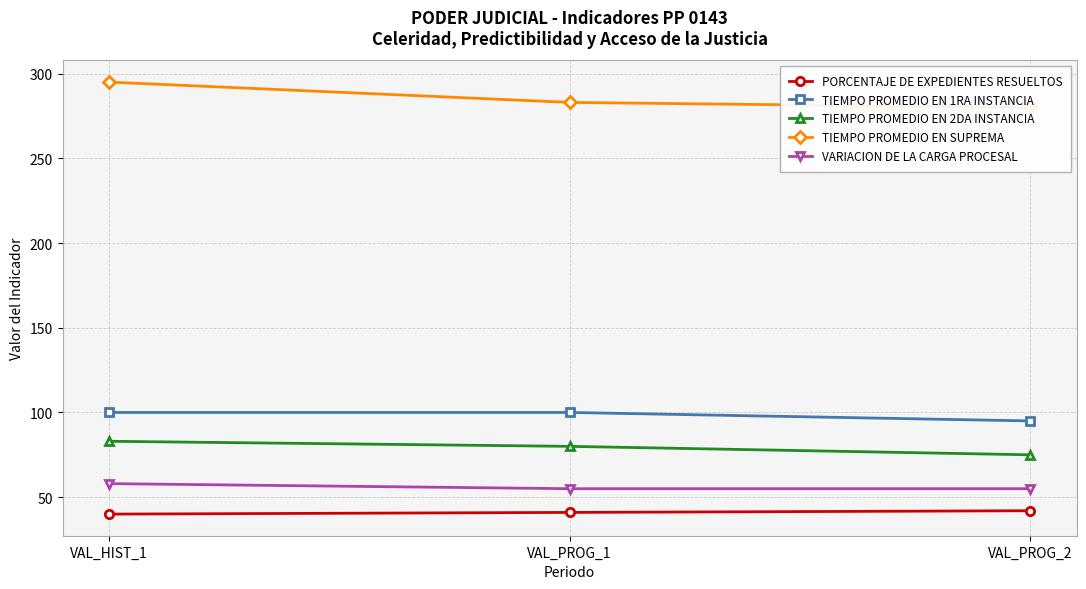

Reading left to right, what are all the values shown in this chart?

PORCENTAJE DE EXPEDIENTES RESUELTOS: 40	41	42
TIEMPO PROMEDIO EN 1RA INSTANCIA: 100	100	95
TIEMPO PROMEDIO EN 2DA INSTANCIA: 83	80	75
TIEMPO PROMEDIO EN SUPREMA: 295	283	280
VARIACION DE LA CARGA PROCESAL: 58	55	55